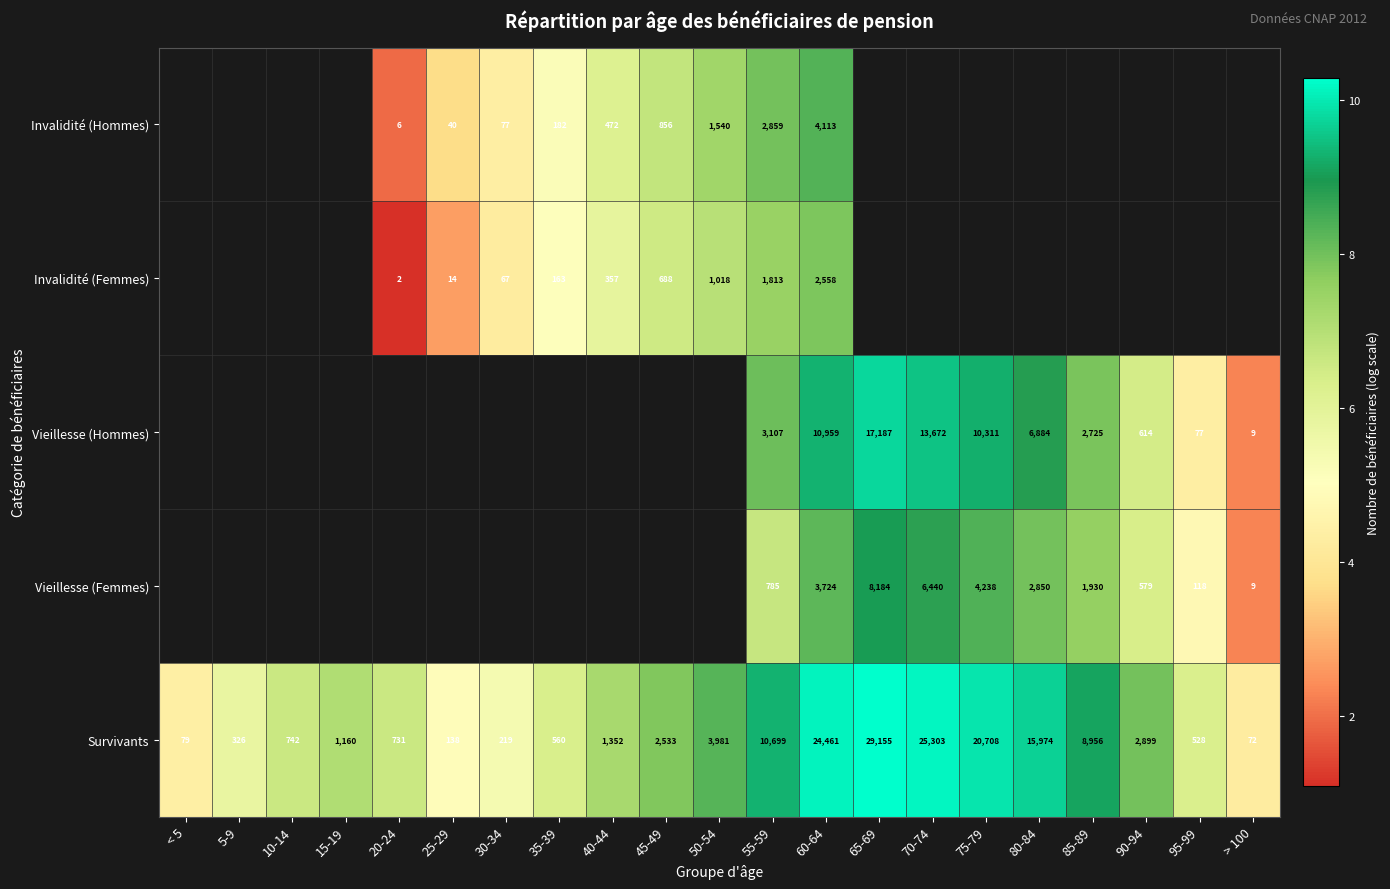

Is the value of Vieillesse (Femmes) at 70-74 greater than the value of Invalidité (Hommes) at 50-54?

Yes